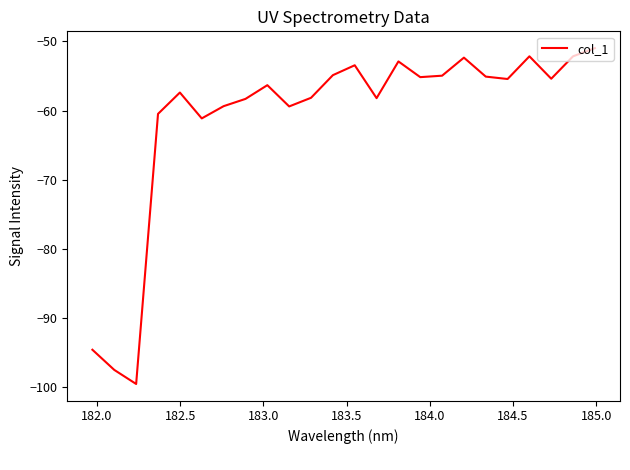

What is the difference between the maximum and minimum values?

48.6